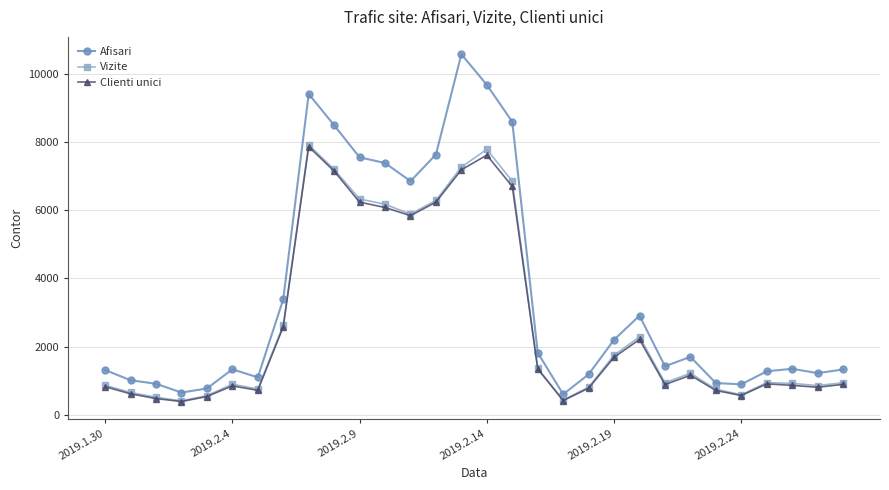

Which series has the largest total across all categories?

Afisari